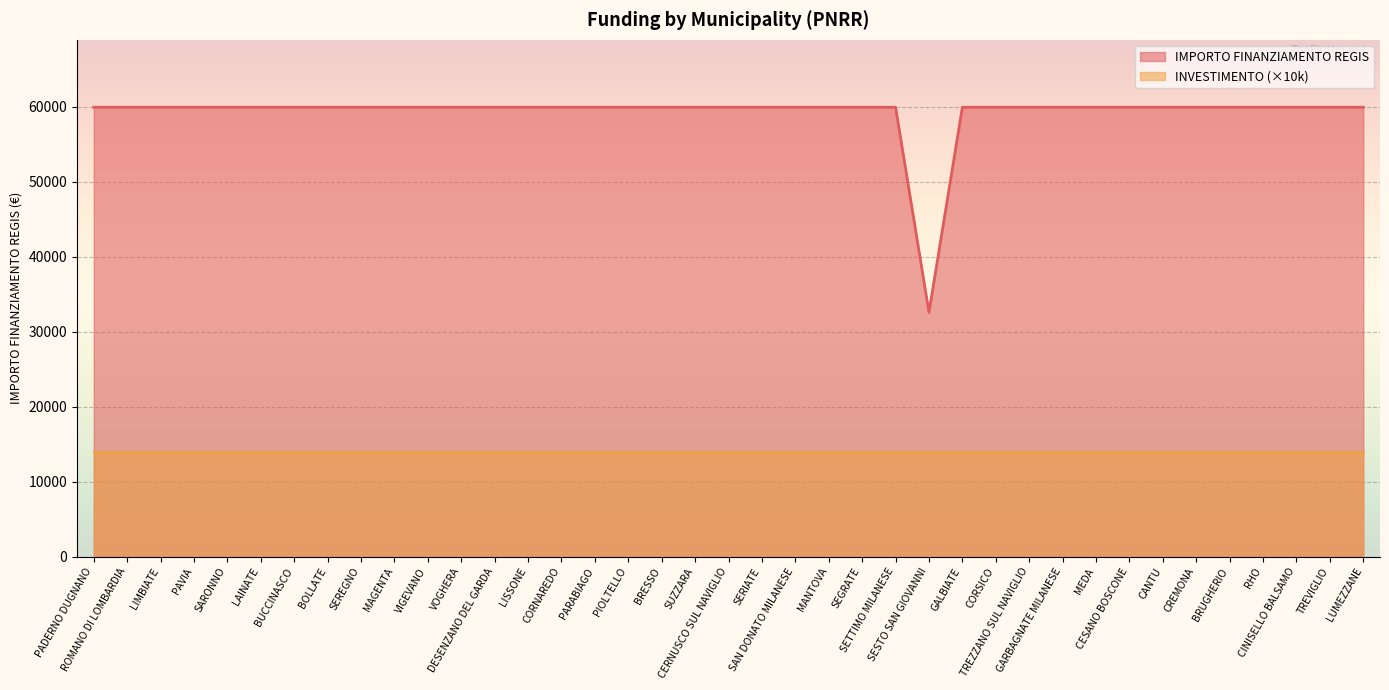

What is the value of the 36th point from the left?

59966